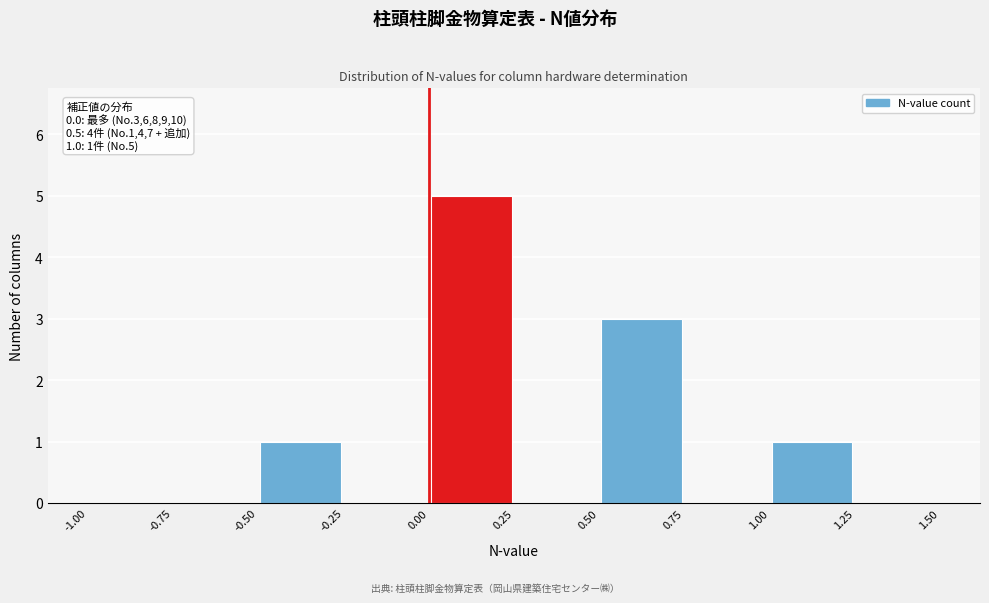

Which range on the x-axis has the tallest bar?

0.00 to 0.25